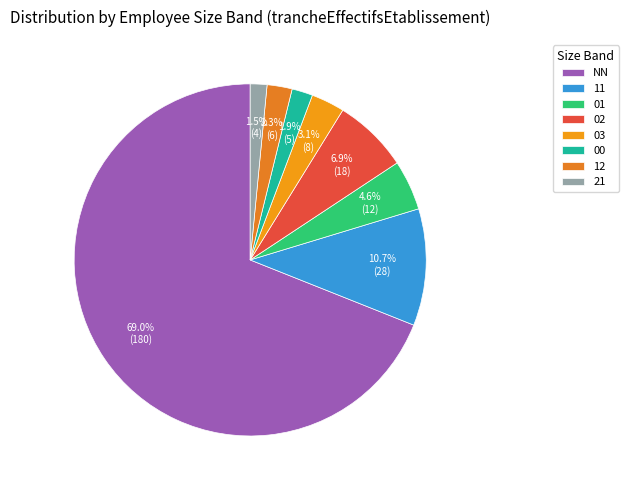

Is the sum of 02 and 12 greater than half?

No